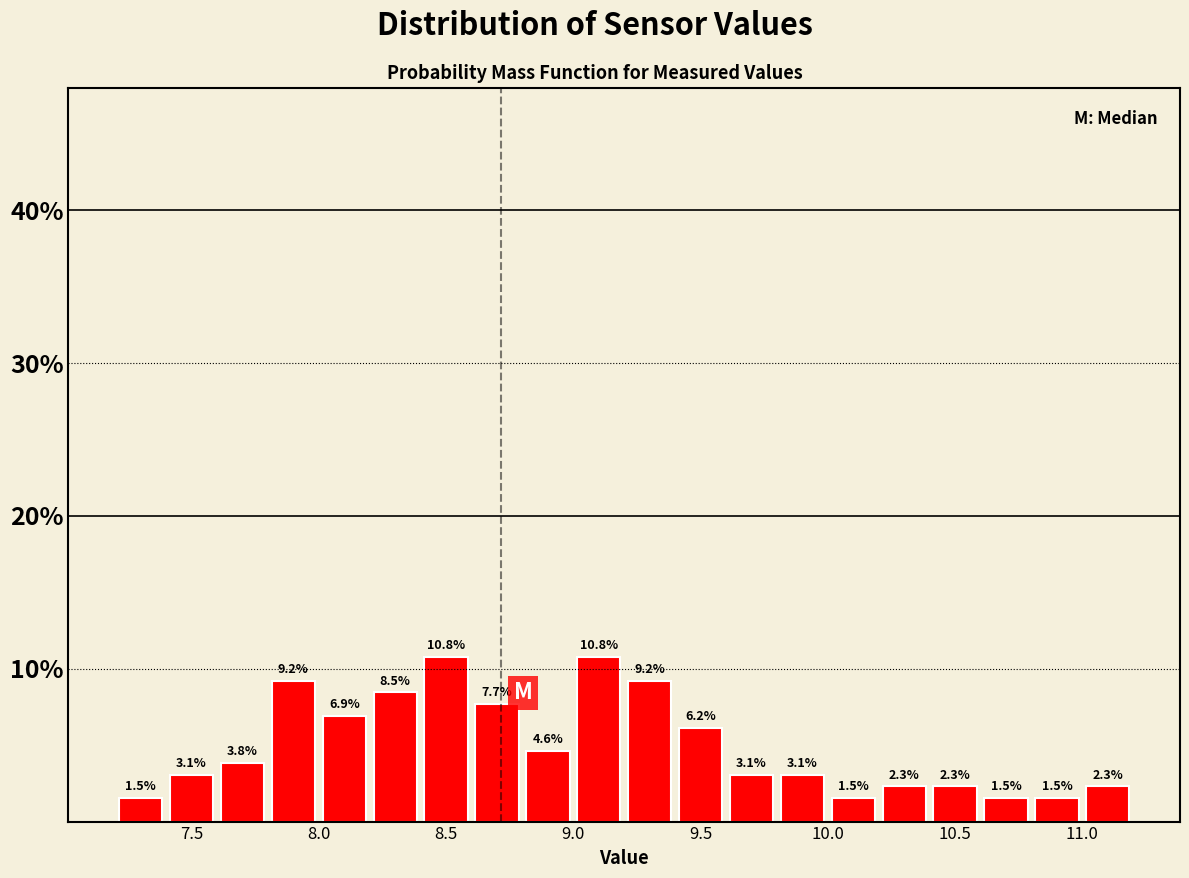

Reading left to right, list every bar in this chart as the range it spans on the x-axis followed by its height.

7.2 to 7.4: 1.5
7.4 to 7.6: 3.1
7.6 to 7.8: 3.8
7.8 to 8.0: 9.2
8.0 to 8.2: 6.9
8.2 to 8.4: 8.5
8.4 to 8.6: 10.8
8.6 to 8.8: 7.7
8.8 to 9.0: 4.6
9.0 to 9.2: 10.8
9.2 to 9.4: 9.2
9.4 to 9.6: 6.2
9.6 to 9.8: 3.1
9.8 to 10.0: 3.1
10.0 to 10.2: 1.5
10.2 to 10.4: 2.3
10.4 to 10.6: 2.3
10.6 to 10.8: 1.5
10.8 to 11.0: 1.5
11.0 to 11.2: 2.3